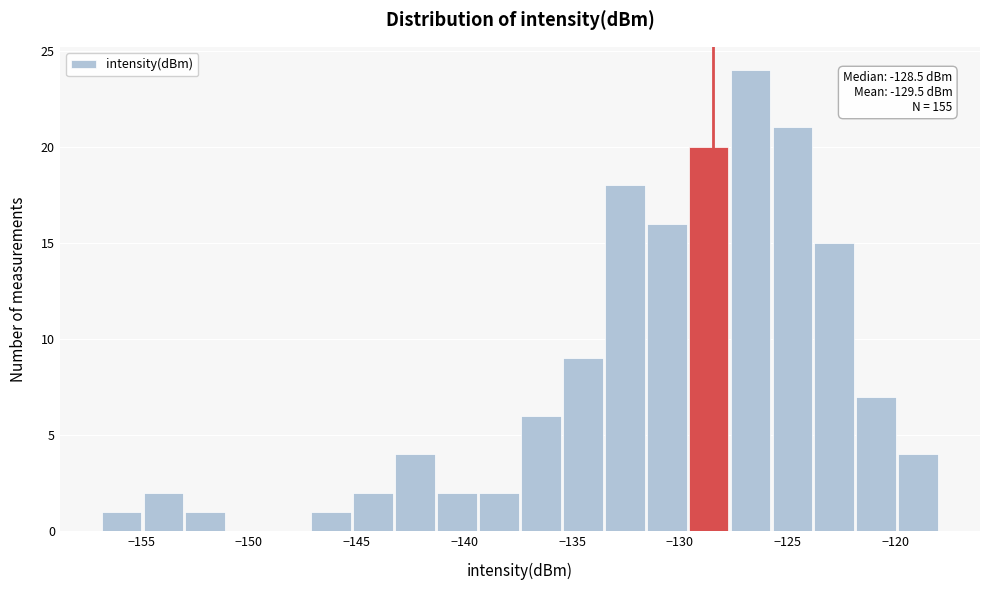

Around what value on the x-axis is the tallest bar? Give the approximate position of its centre, as read against the axis.

-126.5